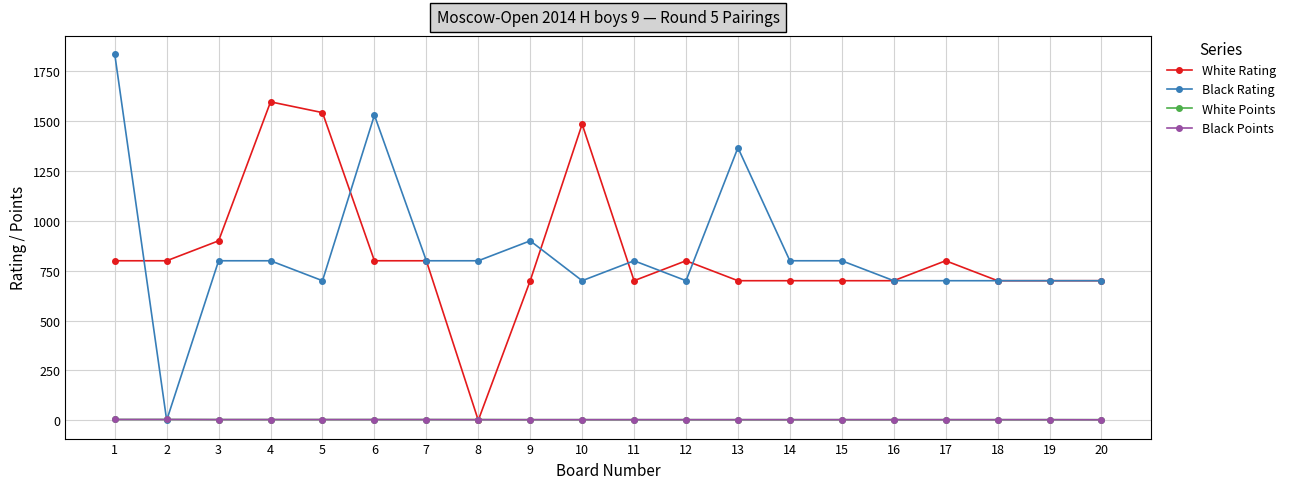

Between 7 and 8, which series saw the biggest shift?

White Rating